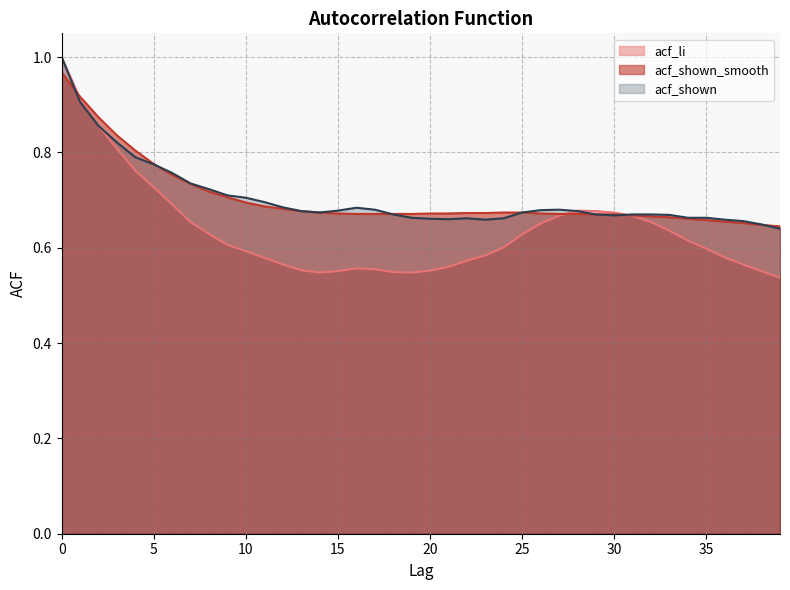

Reading left to right, what are all the values shown in this chart?

acf_li: 1.0	0.9	0.9	0.8	0.8	0.7	0.7	0.7	0.6	0.6	0.6	0.6	0.6	0.6	0.5	0.6	0.6	0.6	0.5	0.5	0.6	0.6	0.6	0.6	0.6	0.6	0.7	0.7	0.7	0.7	0.7	0.7	0.7	0.6	0.6	0.6	0.6	0.6	0.6	0.5
acf_shown_smooth: 1.0	0.9	0.9	0.8	0.8	0.8	0.8	0.7	0.7	0.7	0.7	0.7	0.7	0.7	0.7	0.7	0.7	0.7	0.7	0.7	0.7	0.7	0.7	0.7	0.7	0.7	0.7	0.7	0.7	0.7	0.7	0.7	0.7	0.7	0.7	0.7	0.7	0.7	0.6	0.6
acf_shown: 1.0	0.9	0.9	0.8	0.8	0.8	0.8	0.7	0.7	0.7	0.7	0.7	0.7	0.7	0.7	0.7	0.7	0.7	0.7	0.7	0.7	0.7	0.7	0.7	0.7	0.7	0.7	0.7	0.7	0.7	0.7	0.7	0.7	0.7	0.7	0.7	0.7	0.7	0.6	0.6